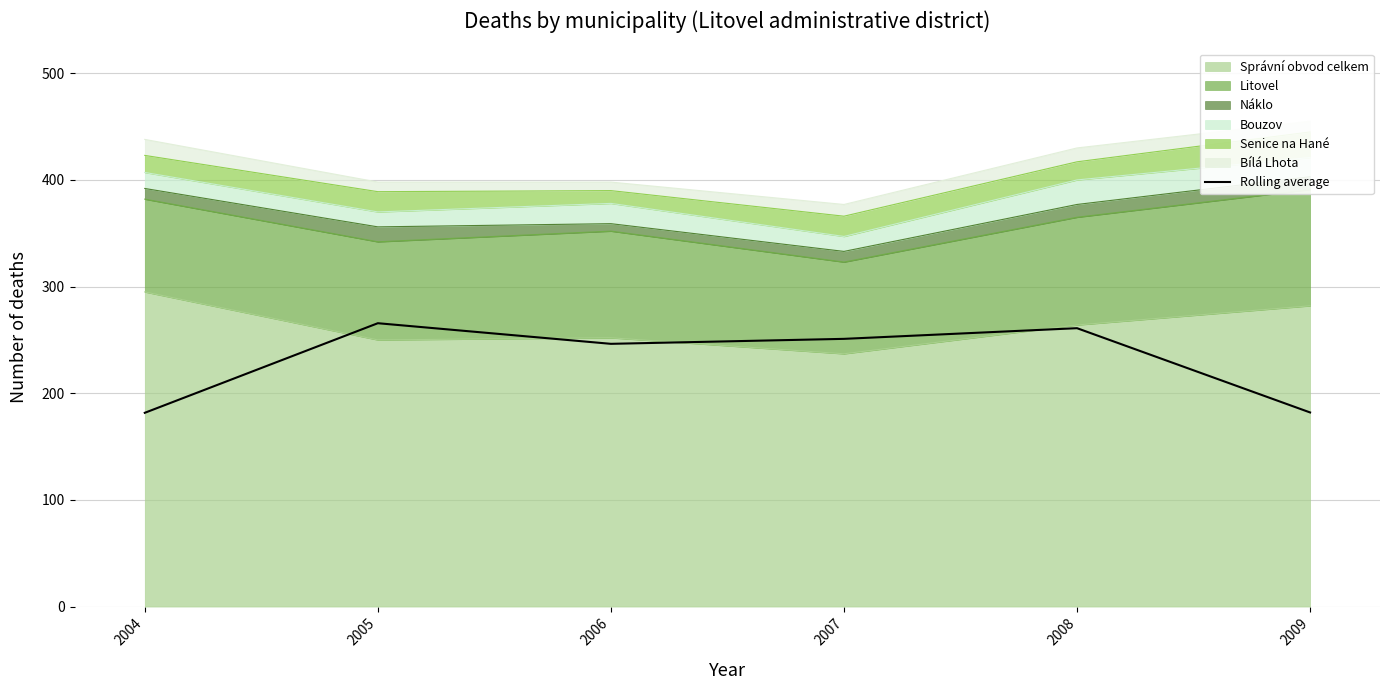

Which has a higher value, 2009 or 2006?

2006